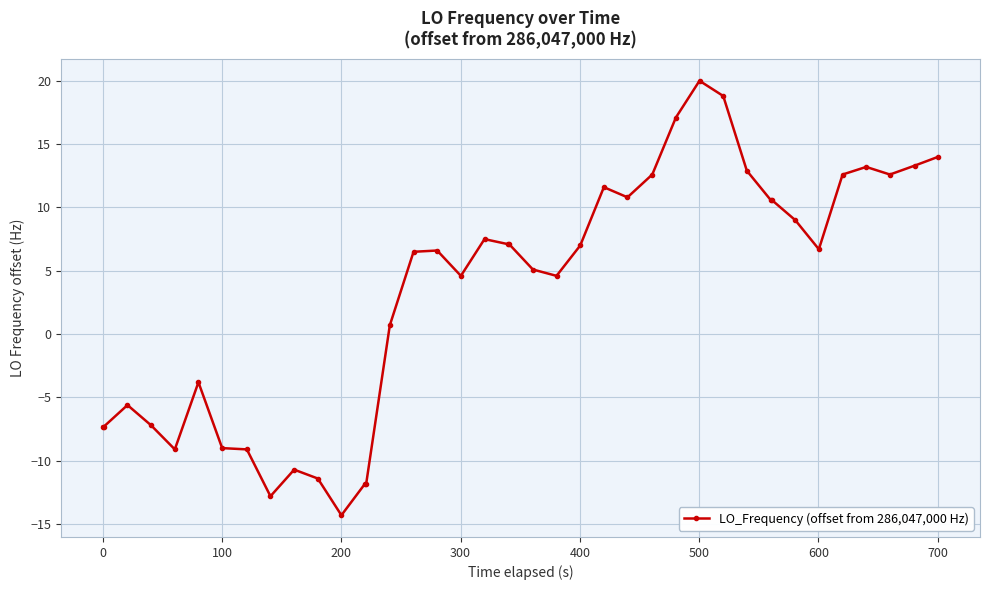

How many values exceed 6?

22